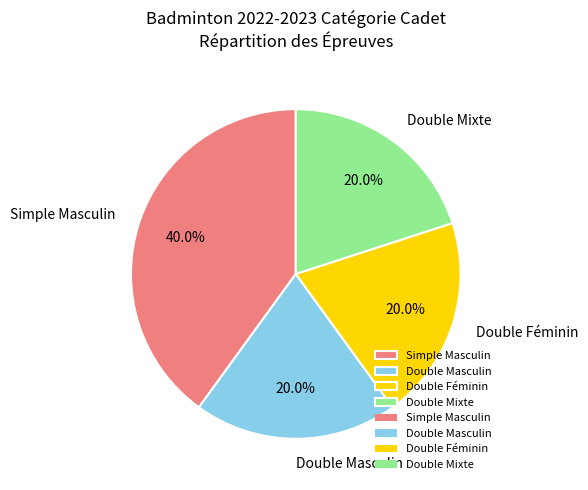

Is there a majority slice in this chart?

No